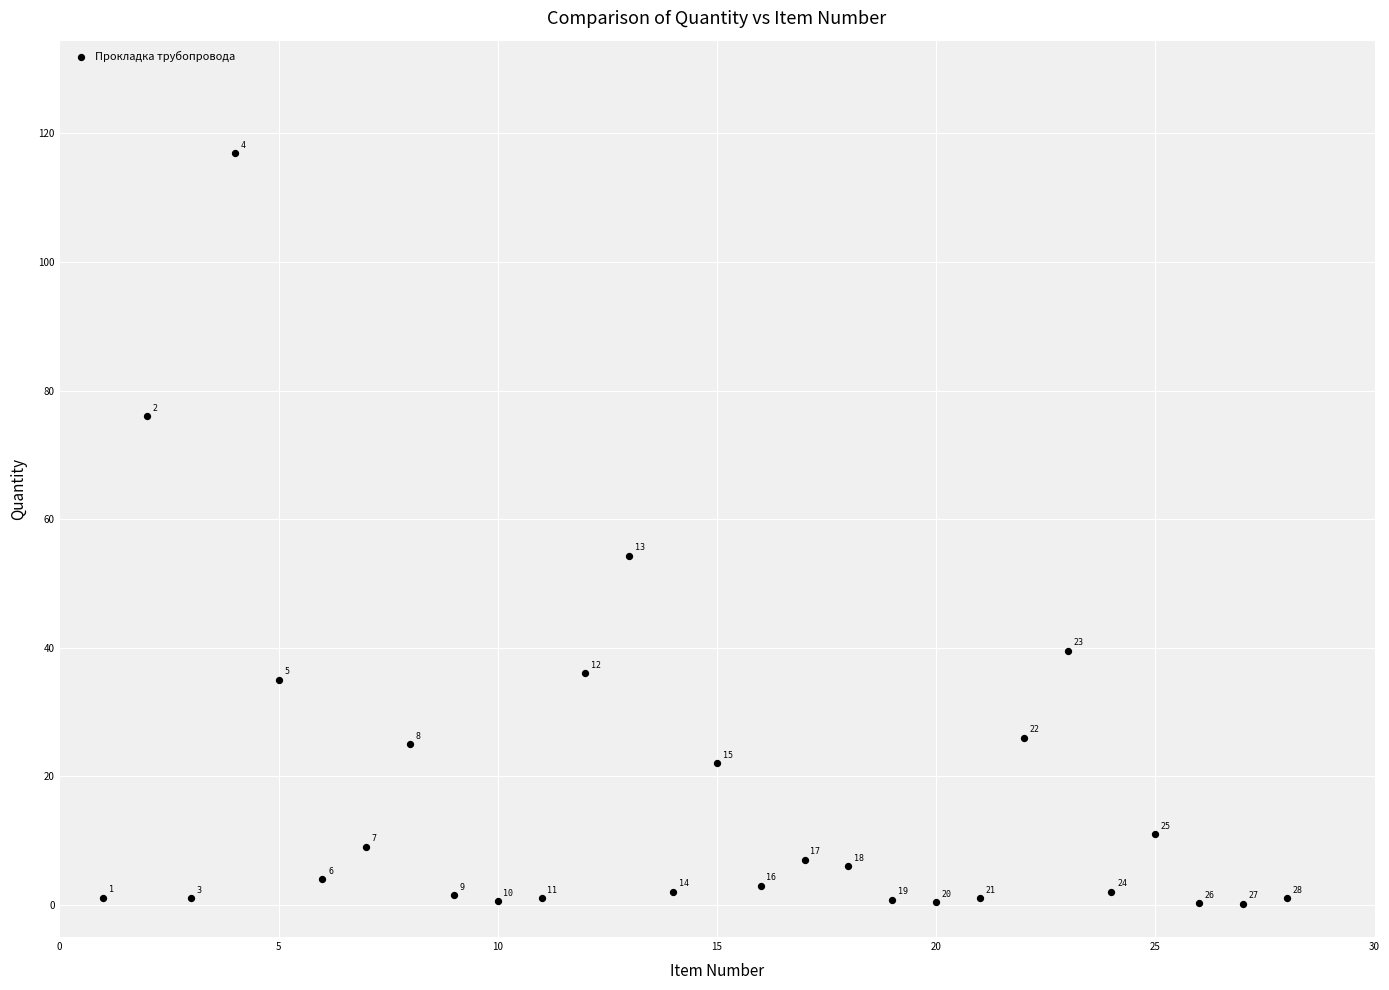

What Y value in the scatter plot is closest to 58?

54.3